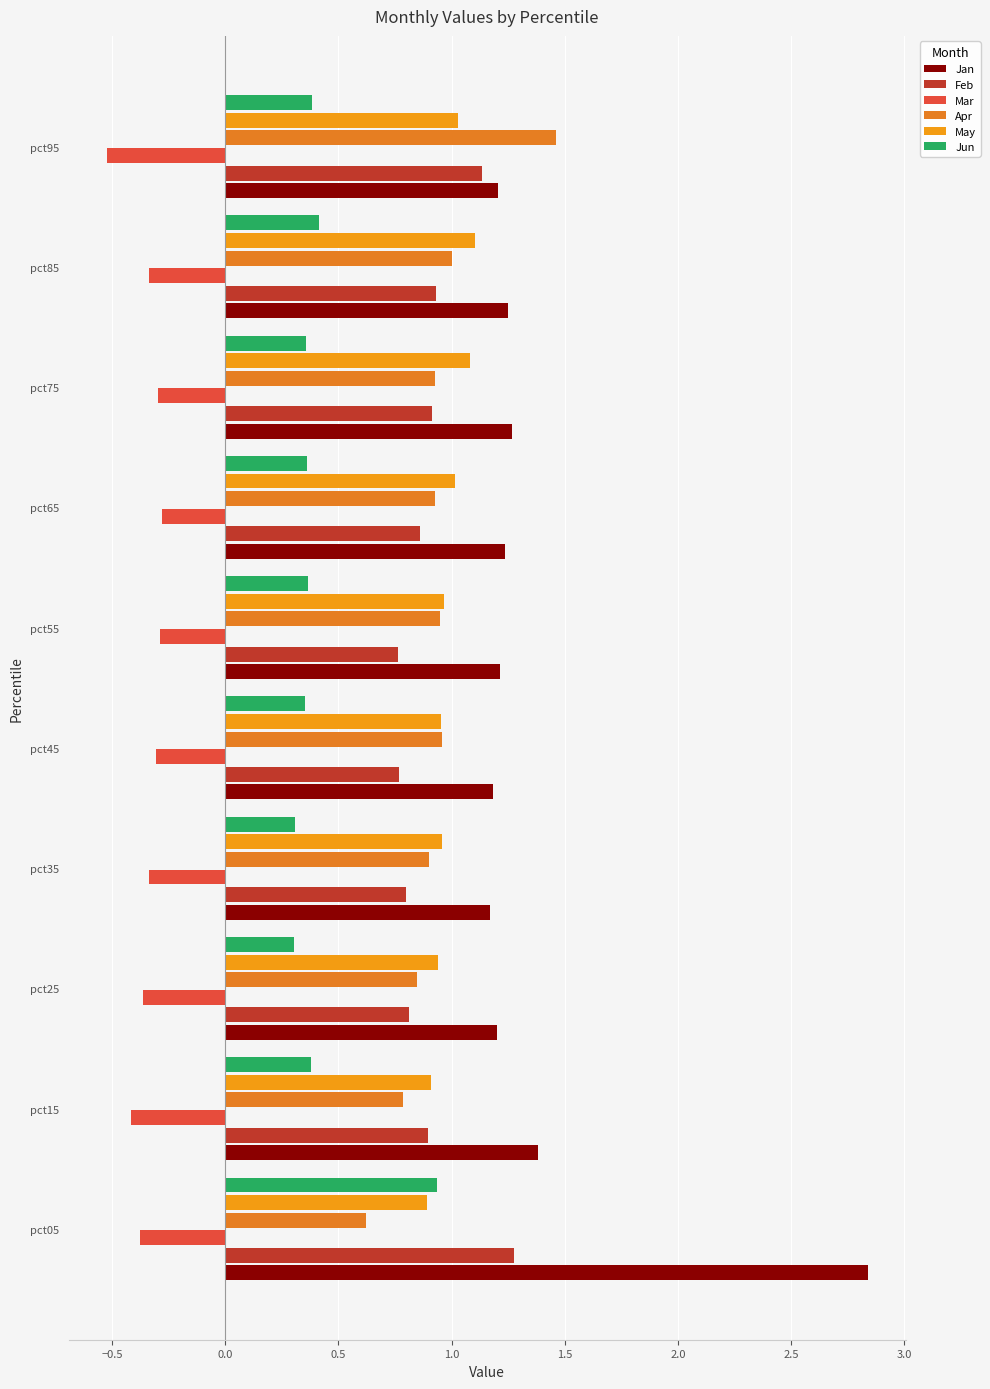

How many series are shown in this chart?

6